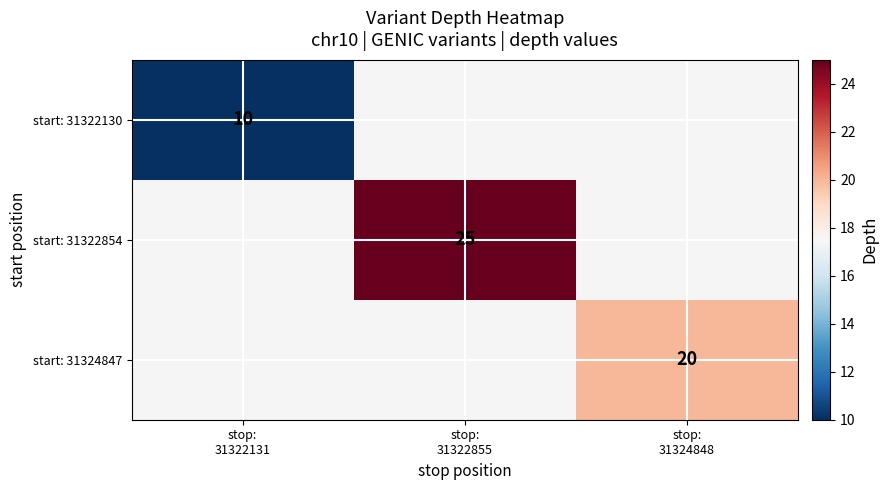

Rank the categories by start: 31322130 value from highest to lowest.

stop: 31322131, stop: 31322855, stop: 31324848